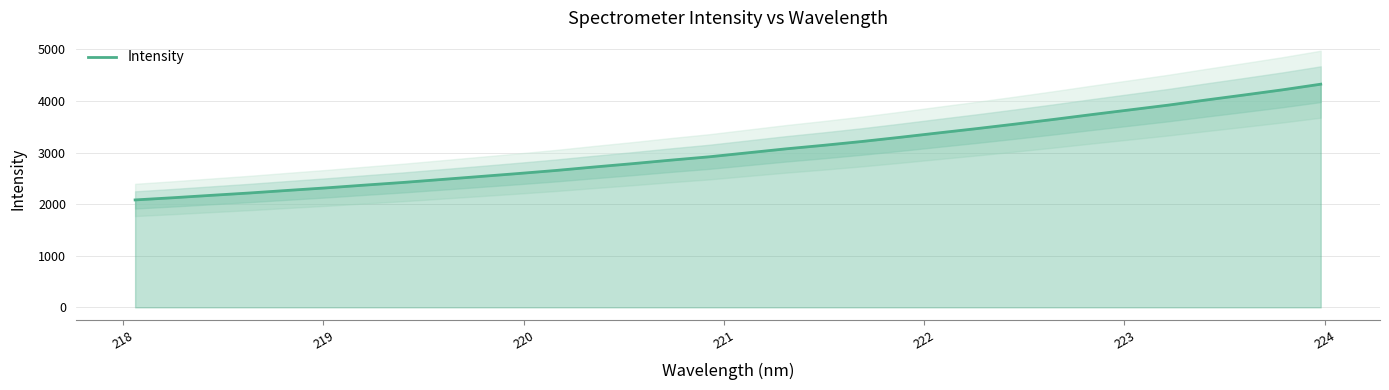

The value at 224 is 3417.6. True or false?

False